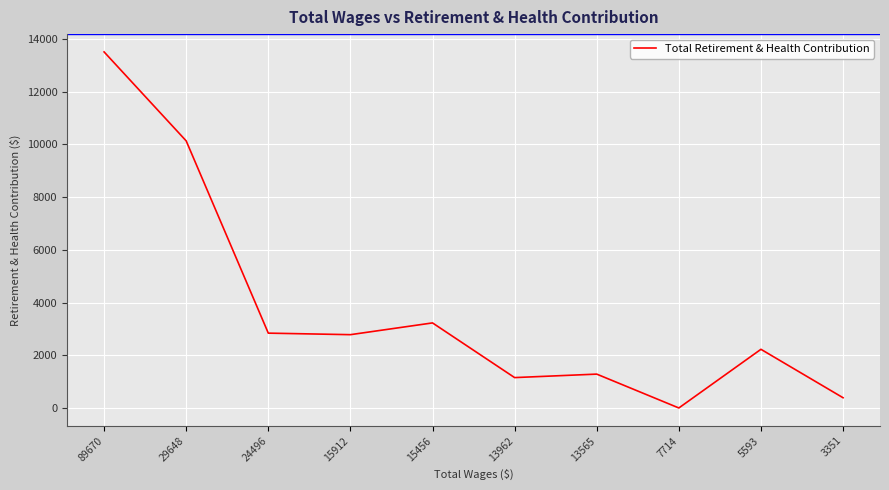

Which has a higher value, 89670 or 29648?

89670